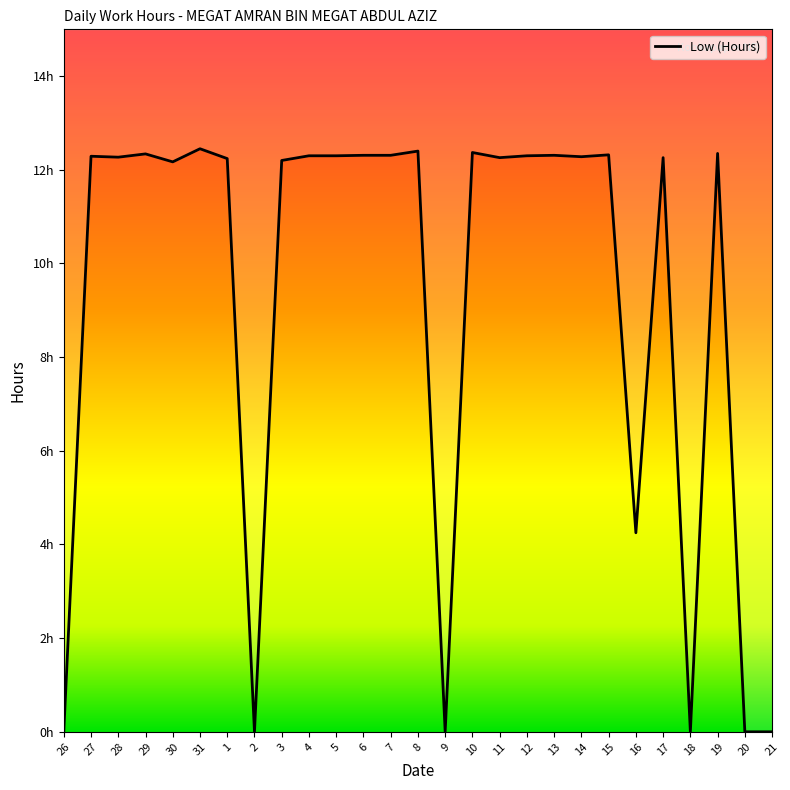

What is the difference between the maximum and minimum values?

12.4